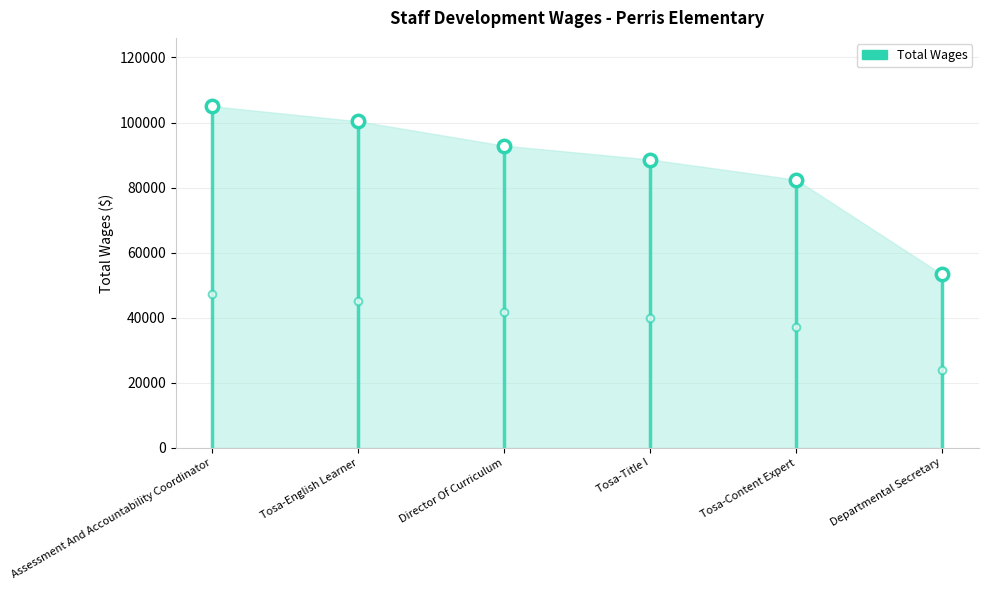

What is the ratio of the value at Tosa-Title I to the value at Director Of Curriculum?

1.0